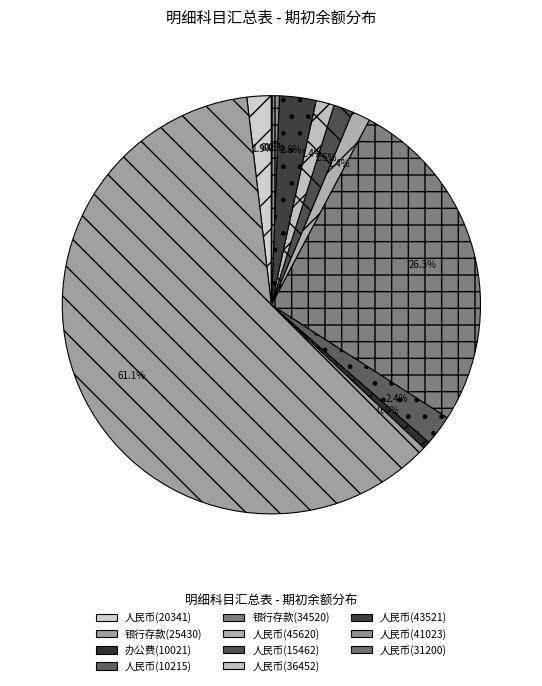

Does 办公费(10021) account for over 50% of the chart?

No